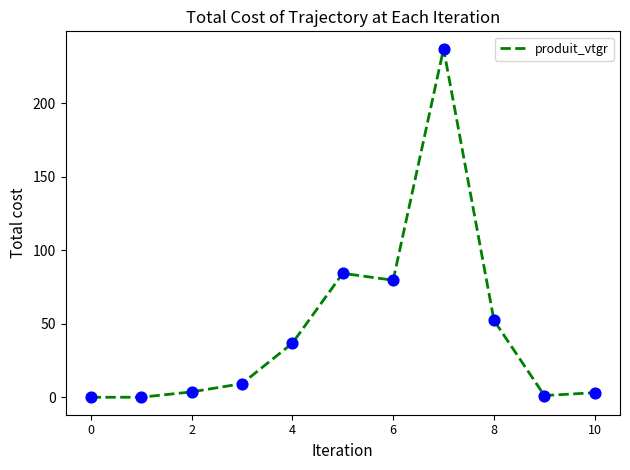

What is the difference between the maximum and minimum values?

236.9